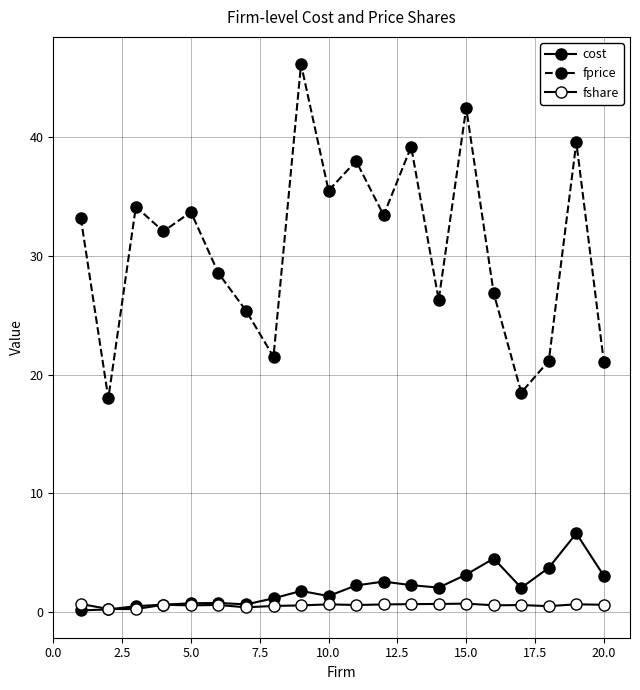

How many lines are shown in the chart?

3